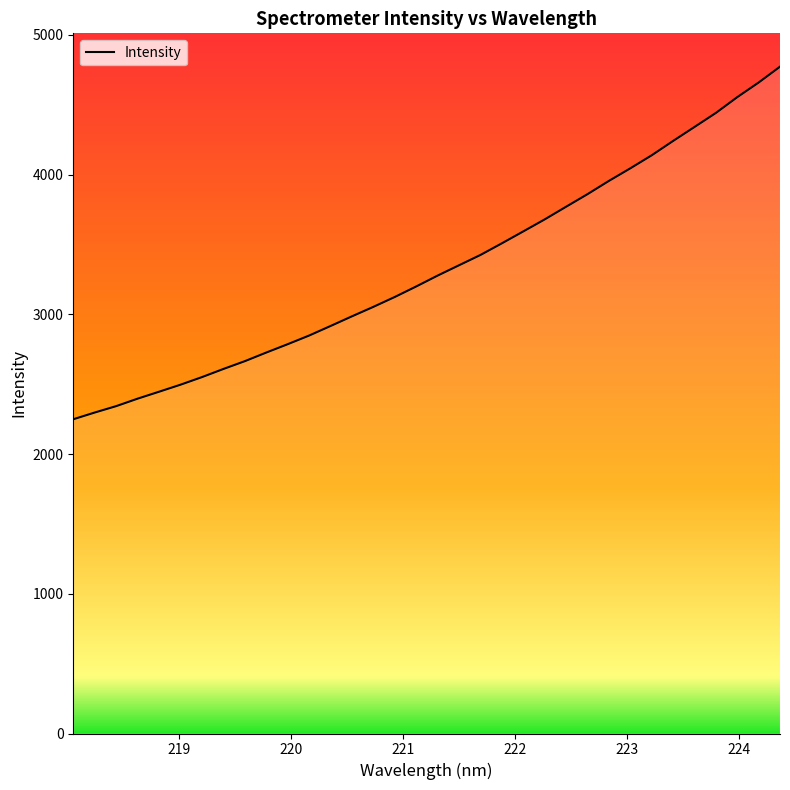

Is it true that the value at 220.7354 is 3053.2?

True